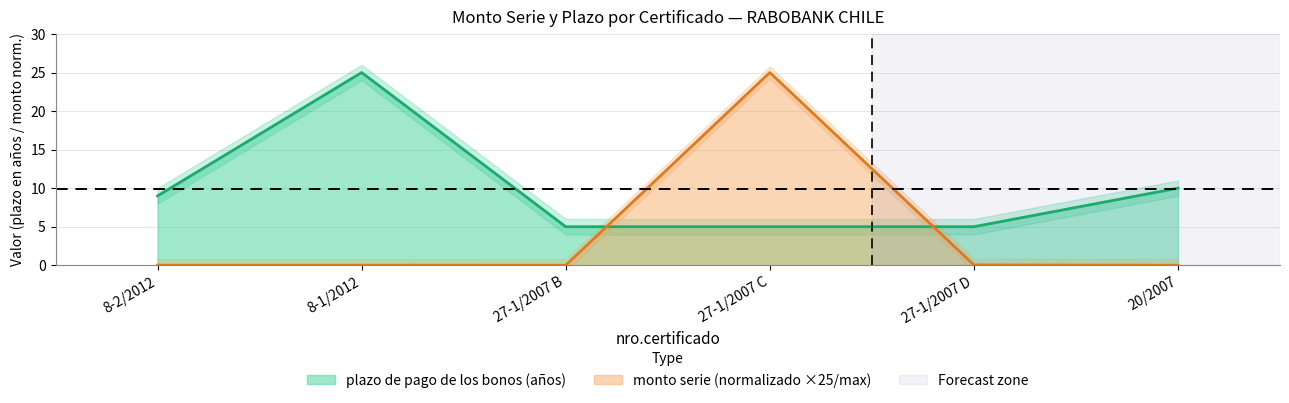

At which category is the sum across all series the highest?

27-1/2007 C